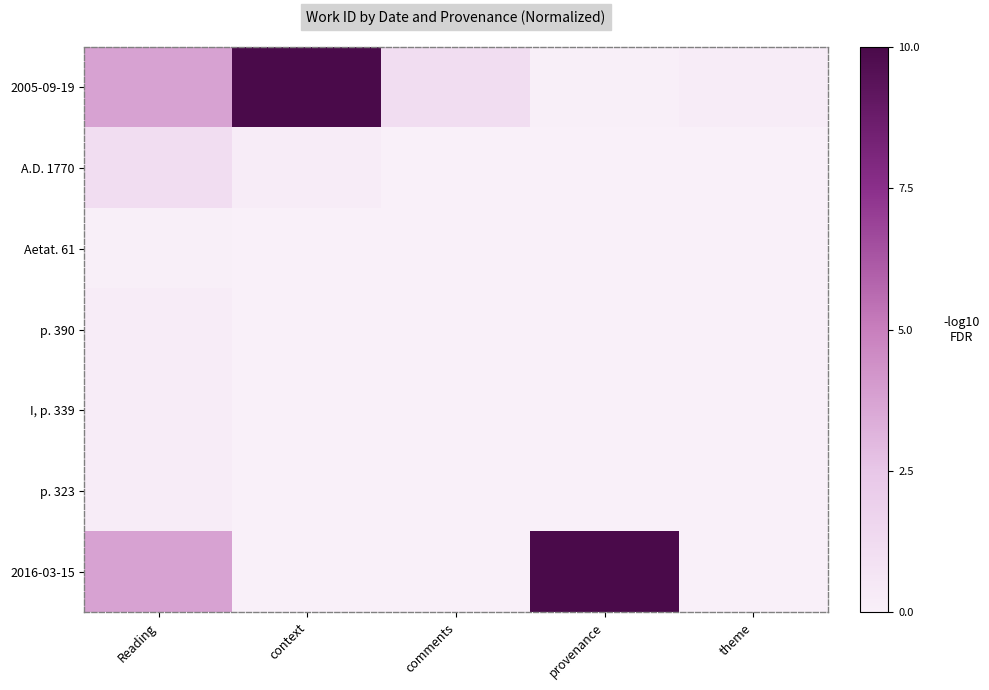

At how many categories does at least one series exceed 9?

2